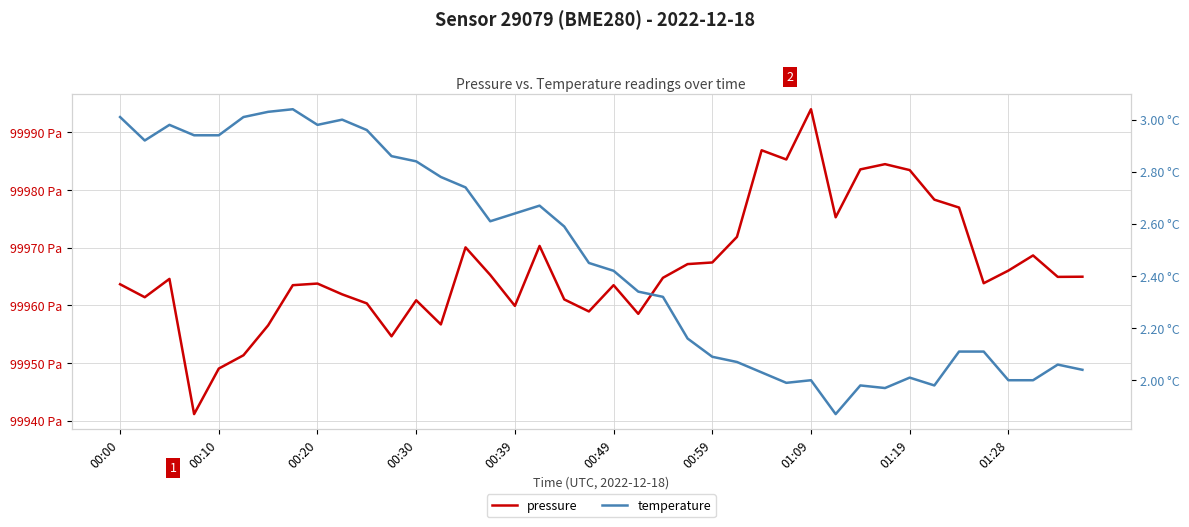

True or false: temperature and pressure intersect in this chart.

False